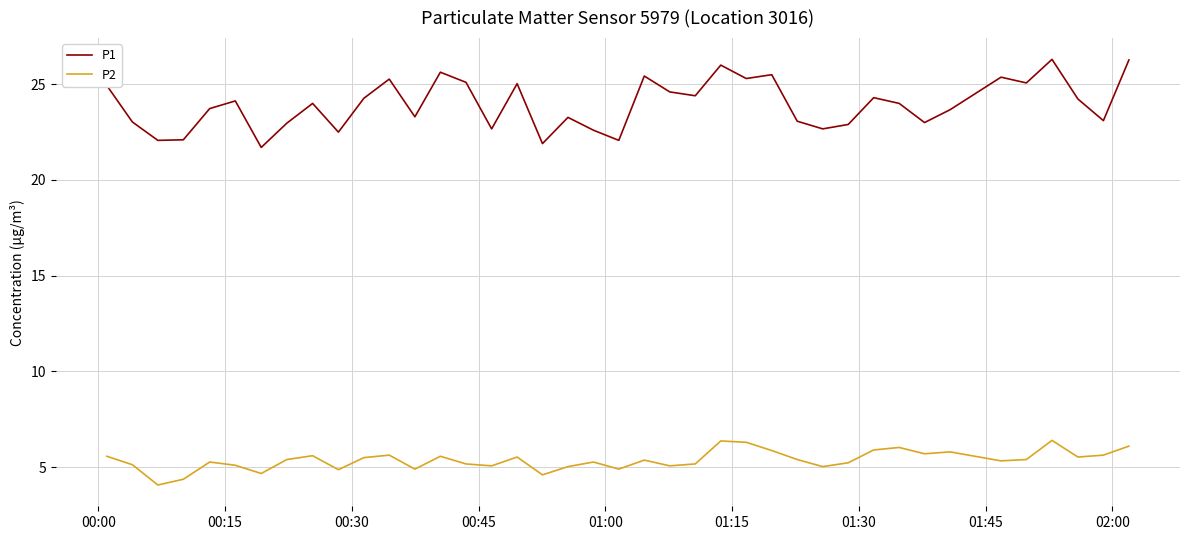

What is the highest value of the P1 series?

26.3